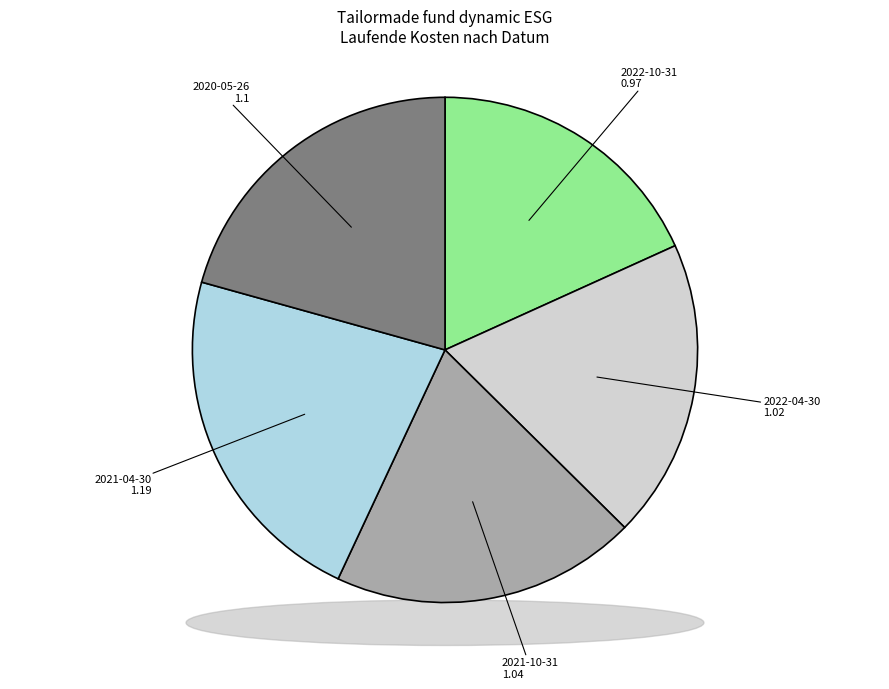

Is there any slice that represents more than half of the pie?

No